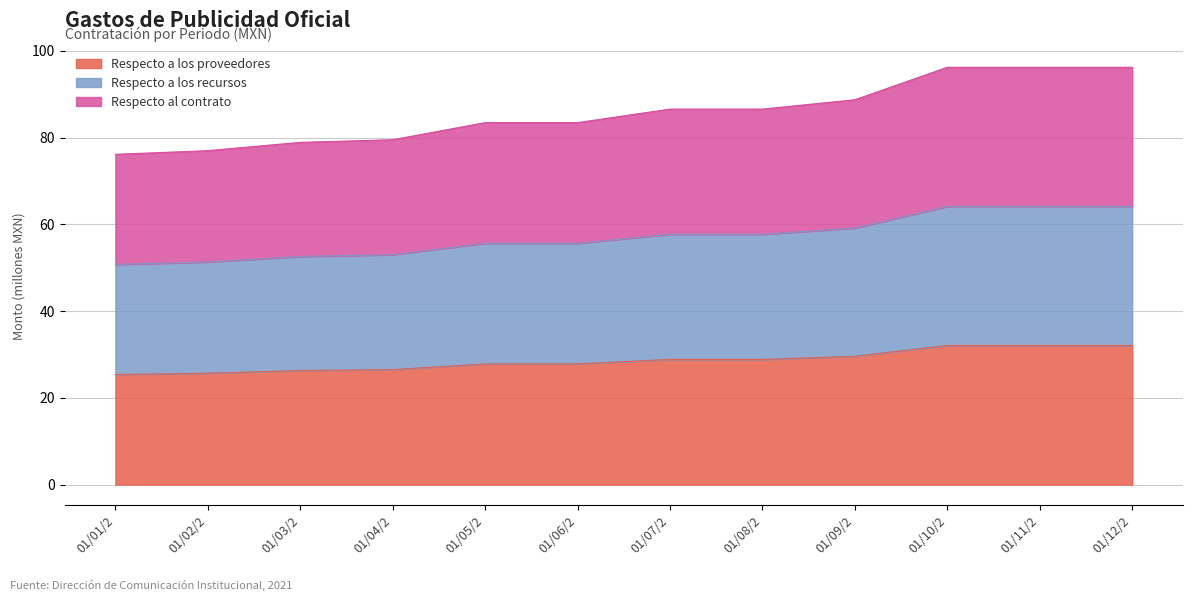

True or false: Respecto a los proveedores and Respecto a los recursos intersect in this chart.

False